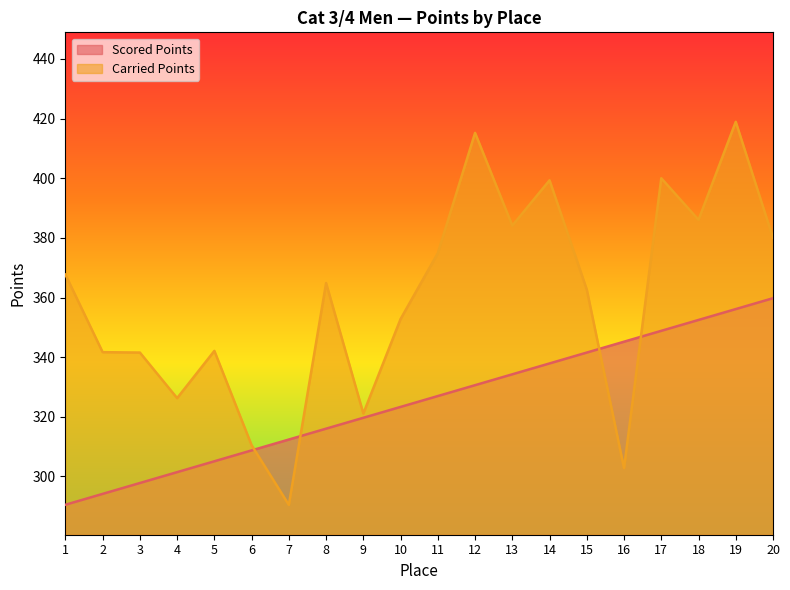

What is the smallest value displayed?

290.5